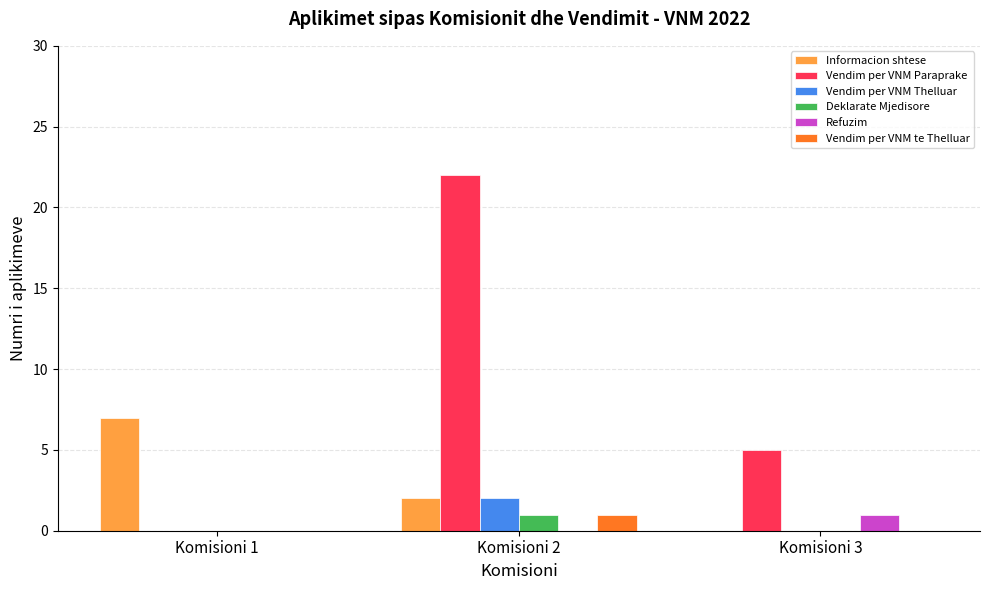

Reading left to right, transcribe all the data shown in this chart.

Informacion shtese: Komisioni 1=7	Komisioni 2=2	Komisioni 3=0
Vendim per VNM Paraprake: Komisioni 1=0	Komisioni 2=22	Komisioni 3=5
Vendim per VNM Thelluar: Komisioni 1=0	Komisioni 2=2	Komisioni 3=0
Deklarate Mjedisore: Komisioni 1=0	Komisioni 2=1	Komisioni 3=0
Refuzim: Komisioni 1=0	Komisioni 2=0	Komisioni 3=1
Vendim per VNM te Thelluar: Komisioni 1=0	Komisioni 2=1	Komisioni 3=0